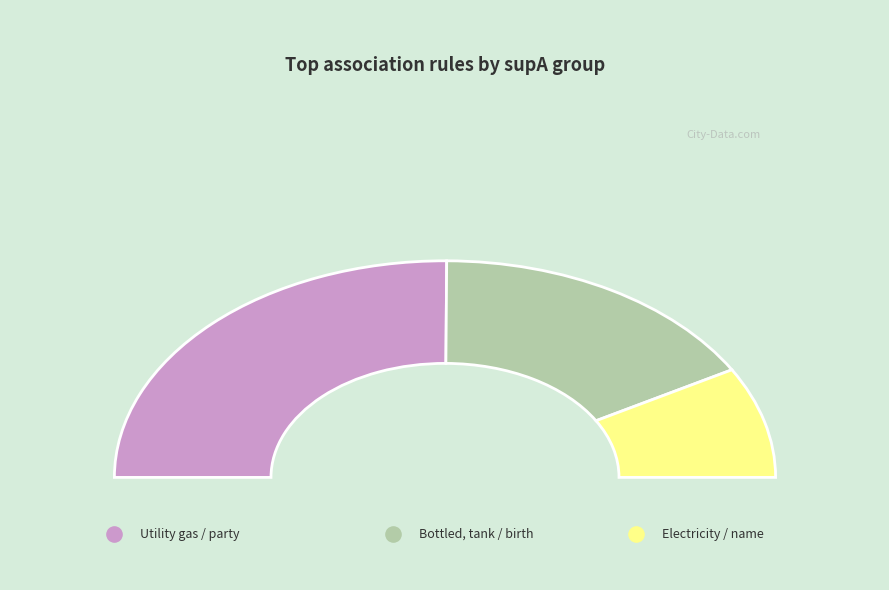

Is there a majority slice in this chart?

No